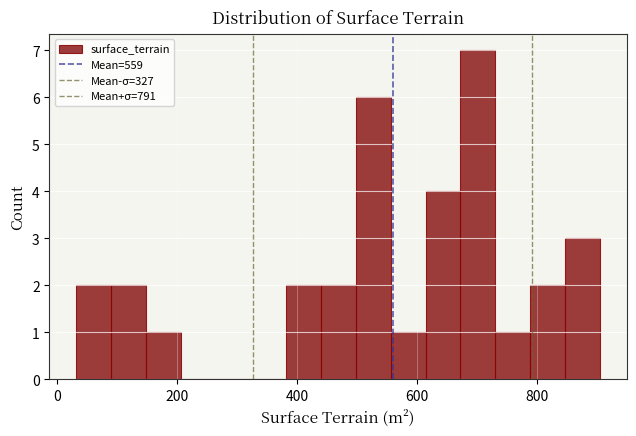

Around what value on the x-axis is the tallest bar? Give the approximate position of its centre, as read against the axis.

700